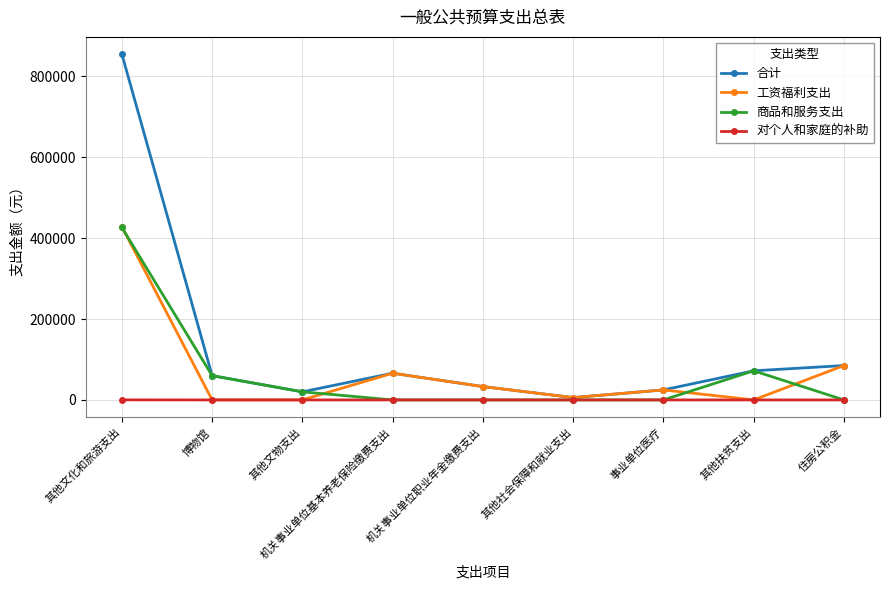

Which category has the highest value in the 商品和服务支出 series?

其他文化和旅游支出